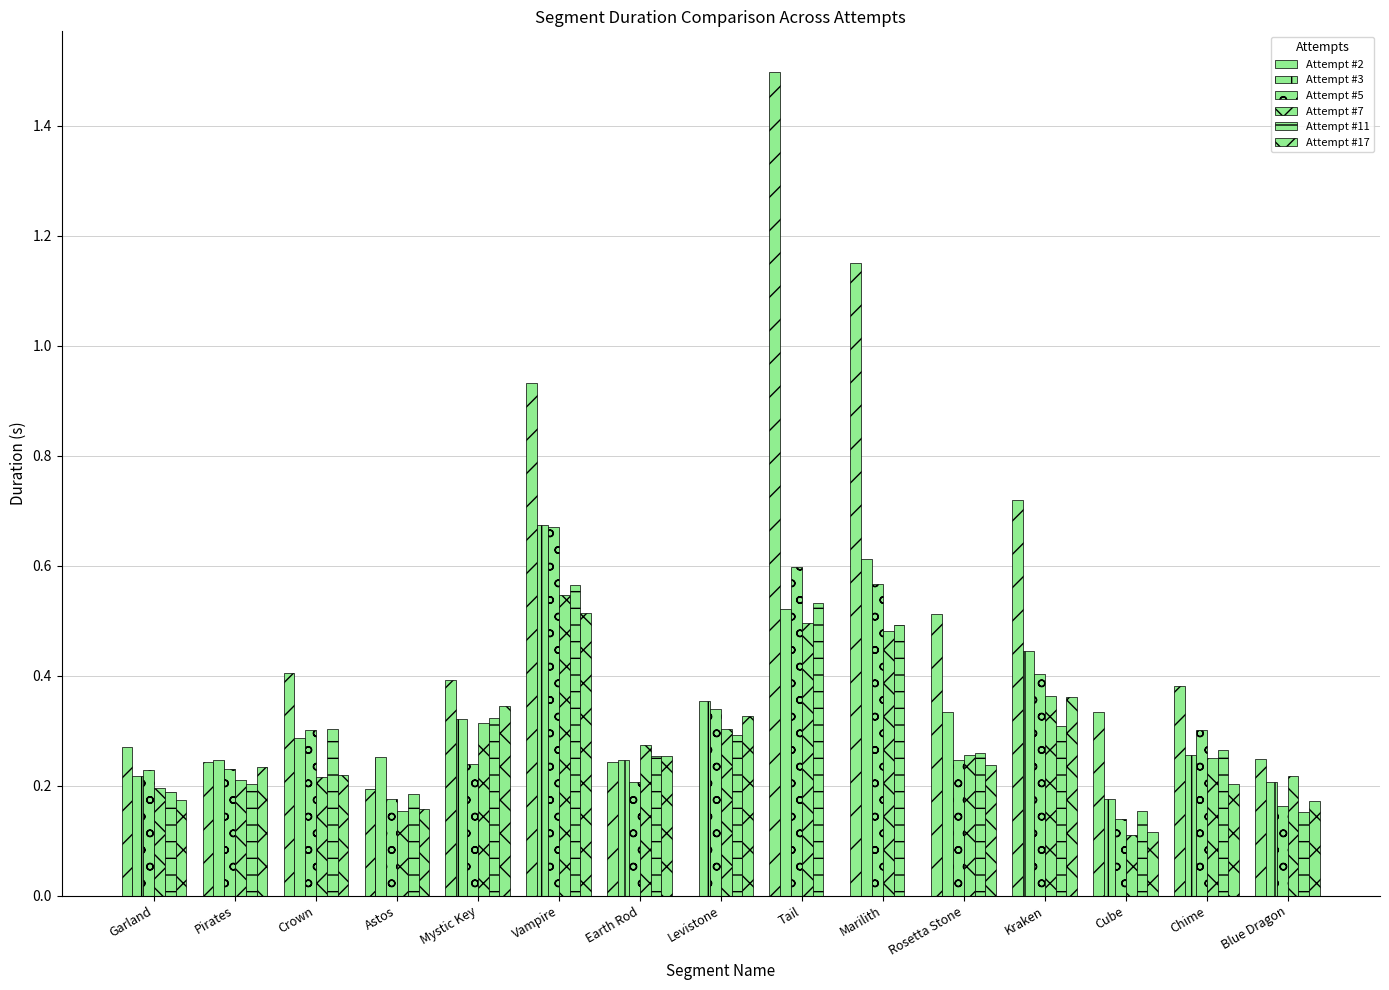

Which has a higher value, Marilith or Vampire?

Marilith